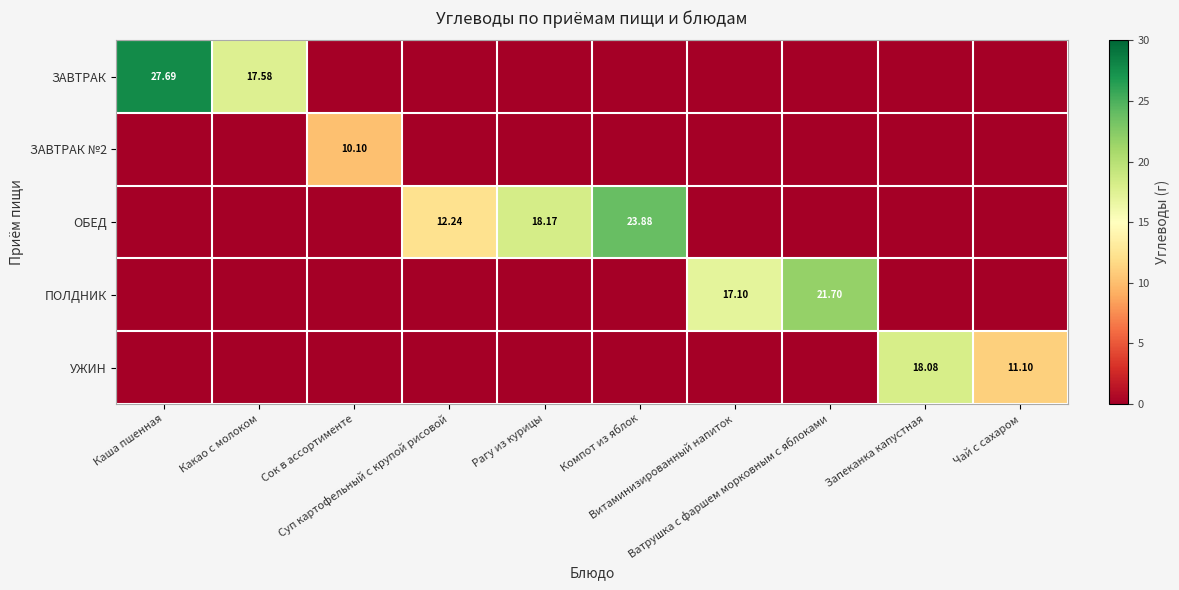

What is the average value of the УЖИН series?

2.9